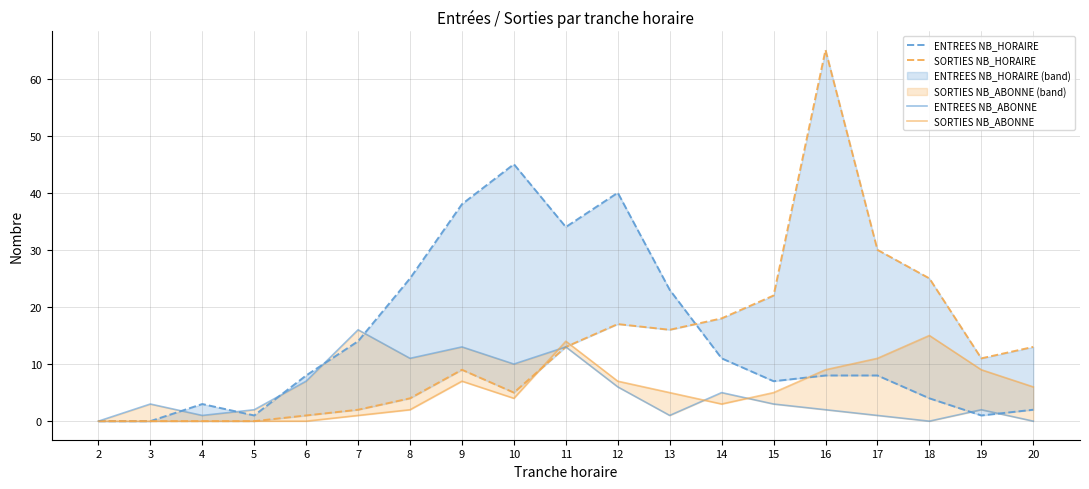

Between which two adjacent categories do SORTIES NB_ABONNE and SORTIES NB_HORAIRE first intersect?

10 and 11